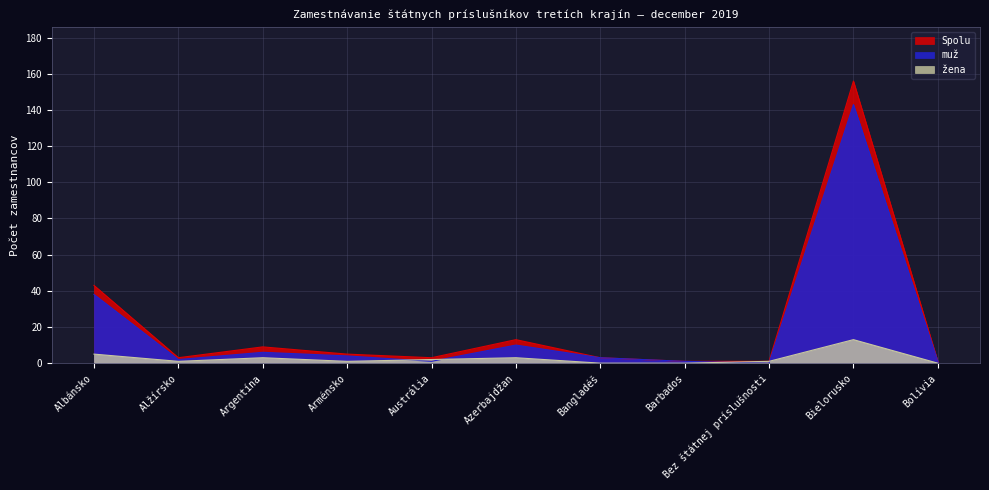

What is the maximum value for muž?

143